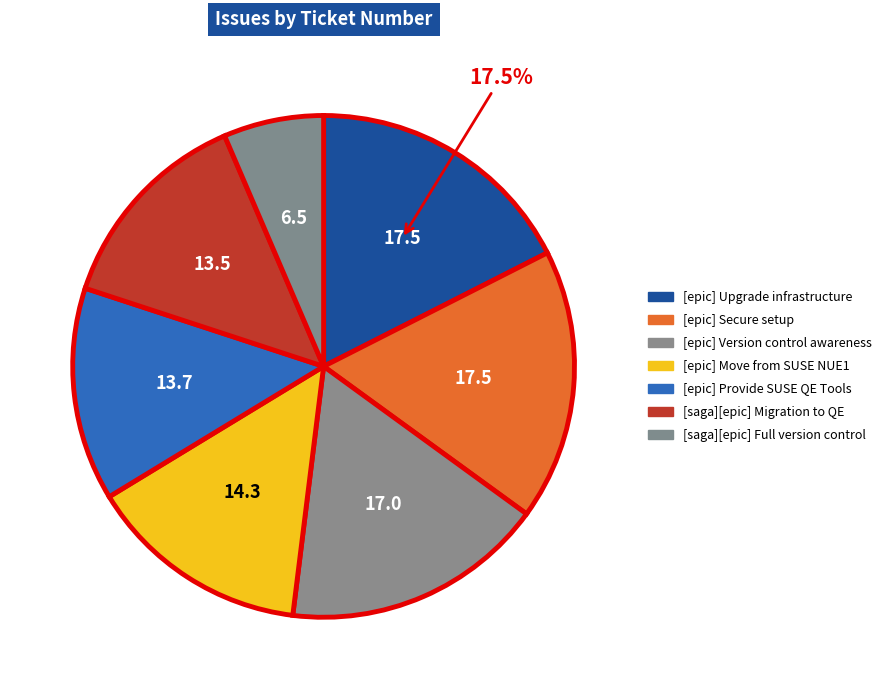

Between [epic] Upgrade infrastructure and [epic] Move from SUSE NUE1, which is larger?

[epic] Upgrade infrastructure